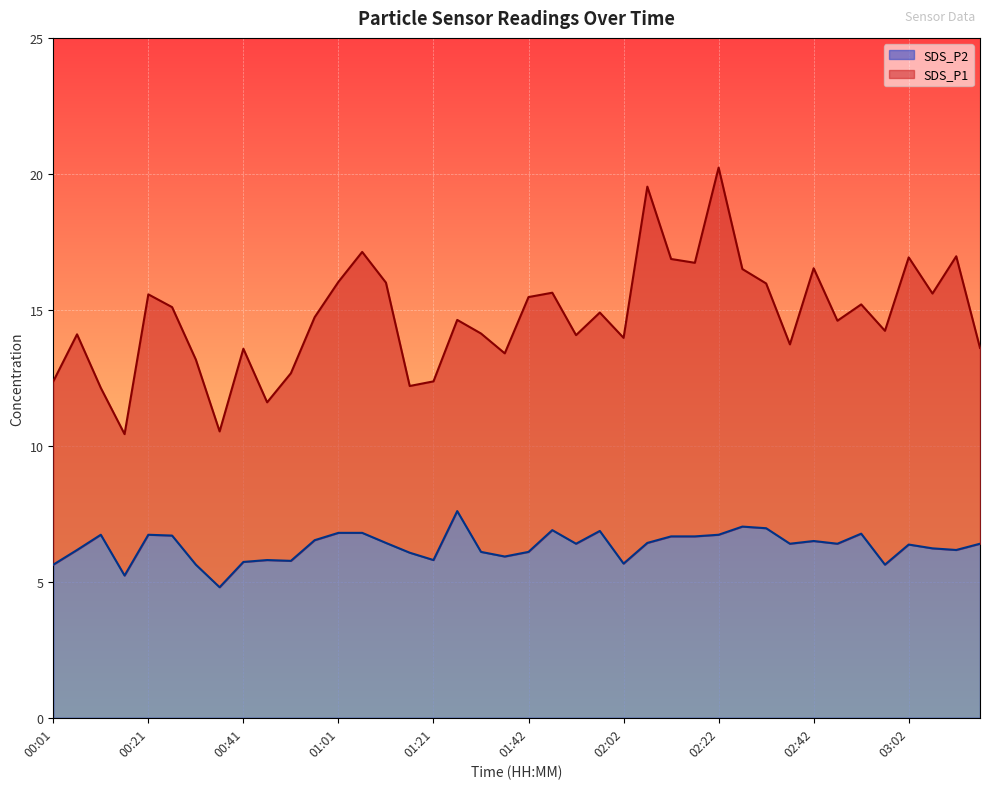

Reading left to right, what are all the values shown in this chart?

SDS_P1: 00:01=12.4	00:06=14.1	00:11=12.1	00:16=10.4	00:21=15.6	00:26=15.1	00:31=13.2	00:36=10.5	00:41=13.6	00:46=11.6	00:51=12.7	00:56=14.7	01:01=16.0	01:06=17.1	01:11=16.0	01:16=12.2	01:21=12.4	01:26=14.6	01:32=14.1	01:37=13.4	01:42=15.5	01:47=15.6	01:52=14.1	01:57=14.9	02:02=14.0	02:07=19.5	02:12=16.9	02:17=16.7	02:22=20.2	02:27=16.5	02:32=16.0	02:37=13.7	02:42=16.5	02:47=14.6	02:52=15.2	02:57=14.2	03:02=16.9	03:07=15.6	03:12=17.0	03:17=13.6
SDS_P2: 00:01=5.6	00:06=6.2	00:11=6.7	00:16=5.2	00:21=6.7	00:26=6.7	00:31=5.6	00:36=4.8	00:41=5.7	00:46=5.8	00:51=5.8	00:56=6.5	01:01=6.8	01:06=6.8	01:11=6.4	01:16=6.1	01:21=5.8	01:26=7.6	01:32=6.1	01:37=5.9	01:42=6.1	01:47=6.9	01:52=6.4	01:57=6.9	02:02=5.7	02:07=6.4	02:12=6.7	02:17=6.7	02:22=6.7	02:27=7.0	02:32=7.0	02:37=6.4	02:42=6.5	02:47=6.4	02:52=6.8	02:57=5.6	03:02=6.4	03:07=6.2	03:12=6.2	03:17=6.4